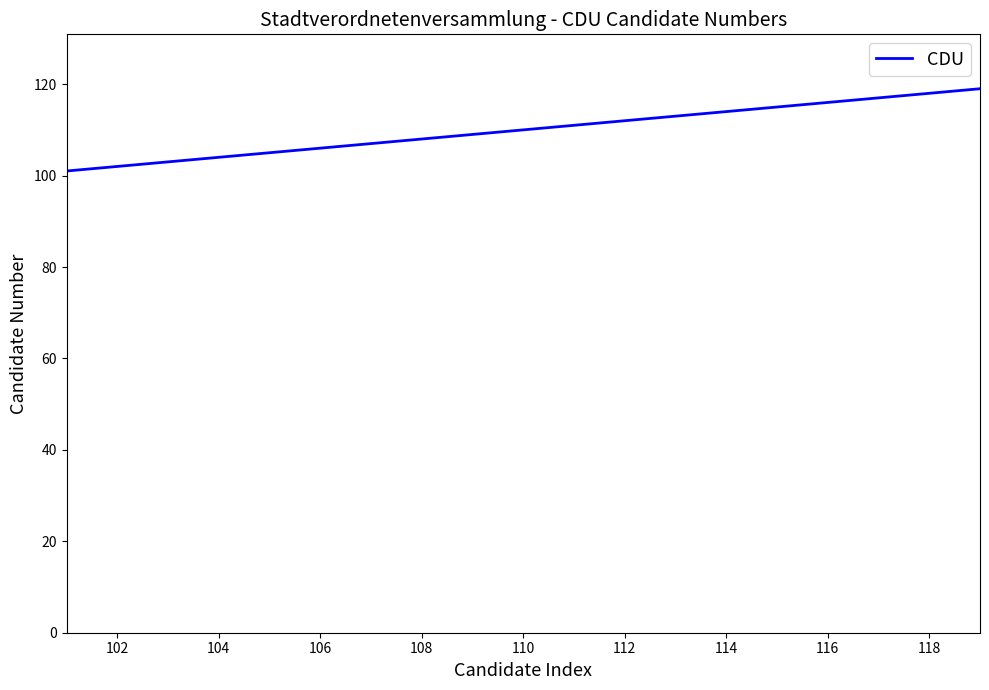

Does the chart have visible grid lines?

No